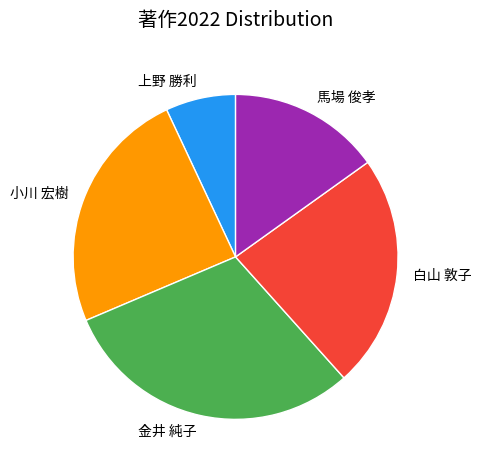

Do 金井 純子 and 上野 勝利 together represent more than half of the pie?

No